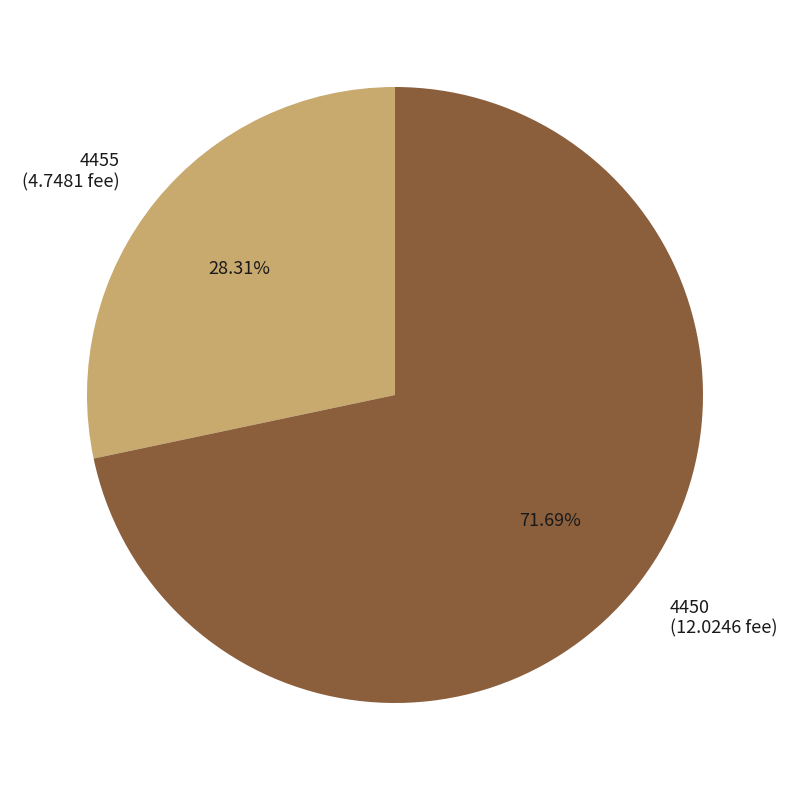

True or false: 4455 accounts for 16% of the total.

False